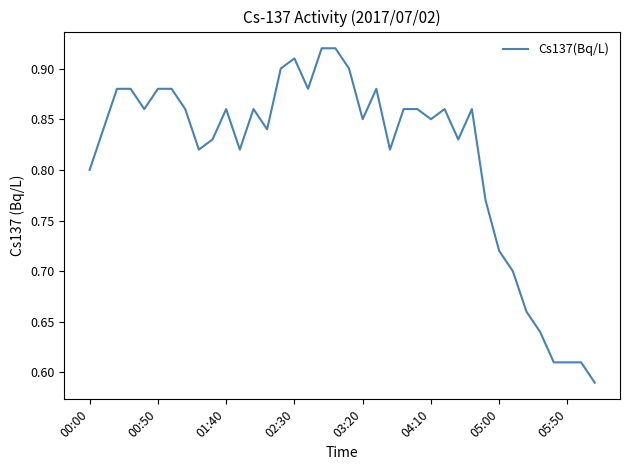

What is the difference between the maximum and minimum values?

0.3